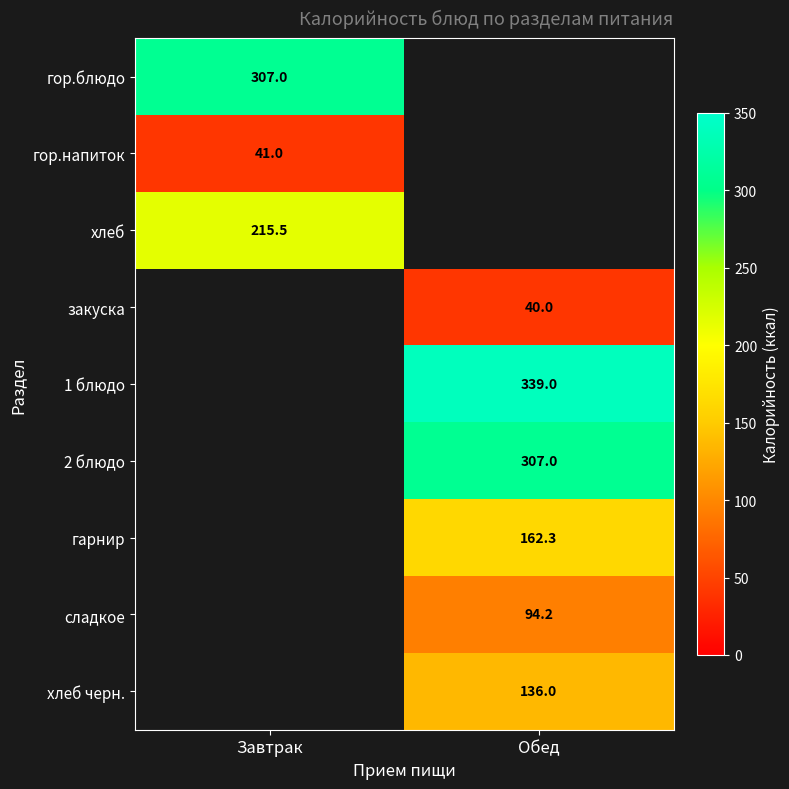

What is the spread (max minus min) of values at Завтрак?

266.0